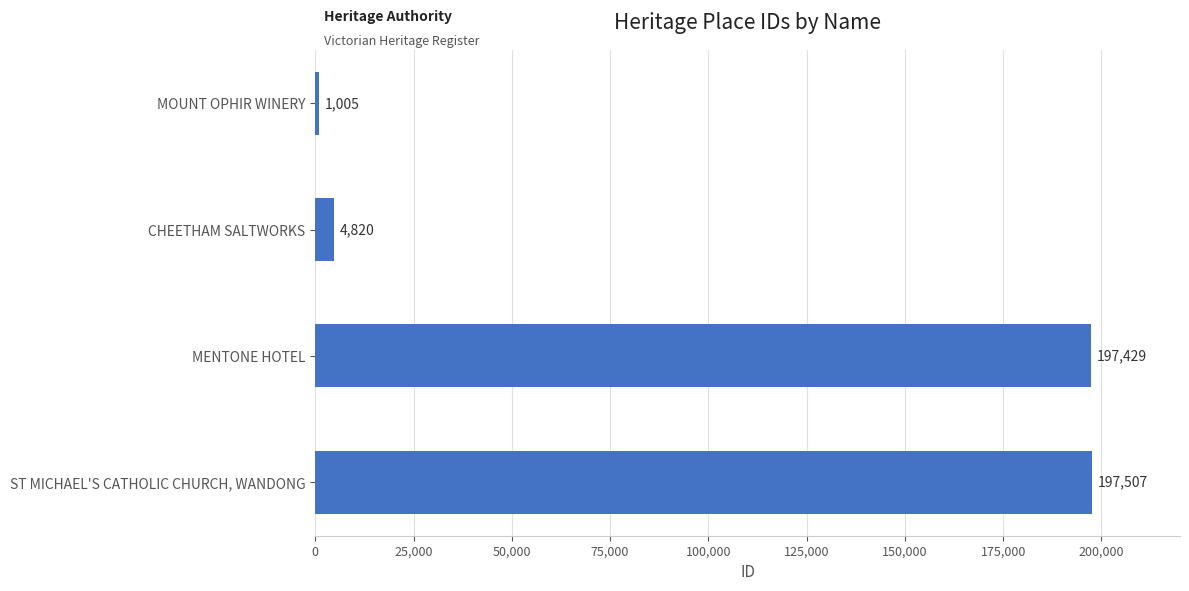

What is the difference between the second highest and minimum values?

196424